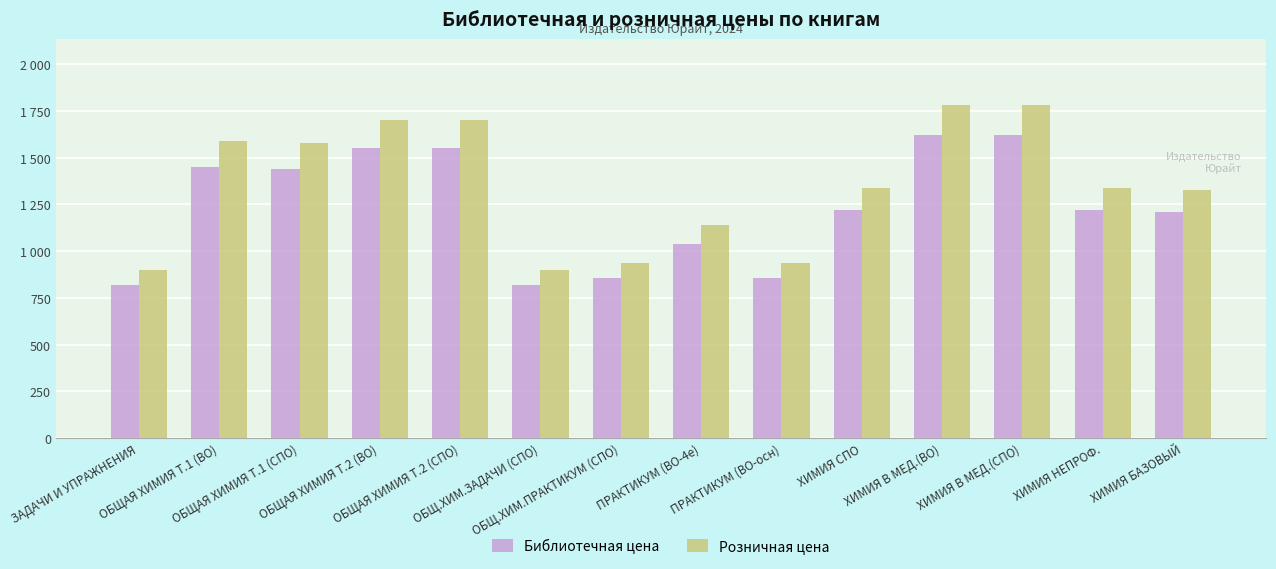

Which series has the widest spread of values?

Розничная цена